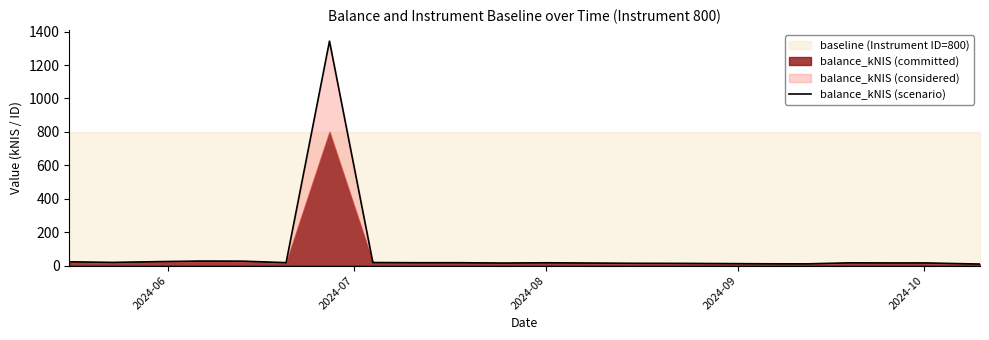

At which label is the value closest to 676?

2024-09